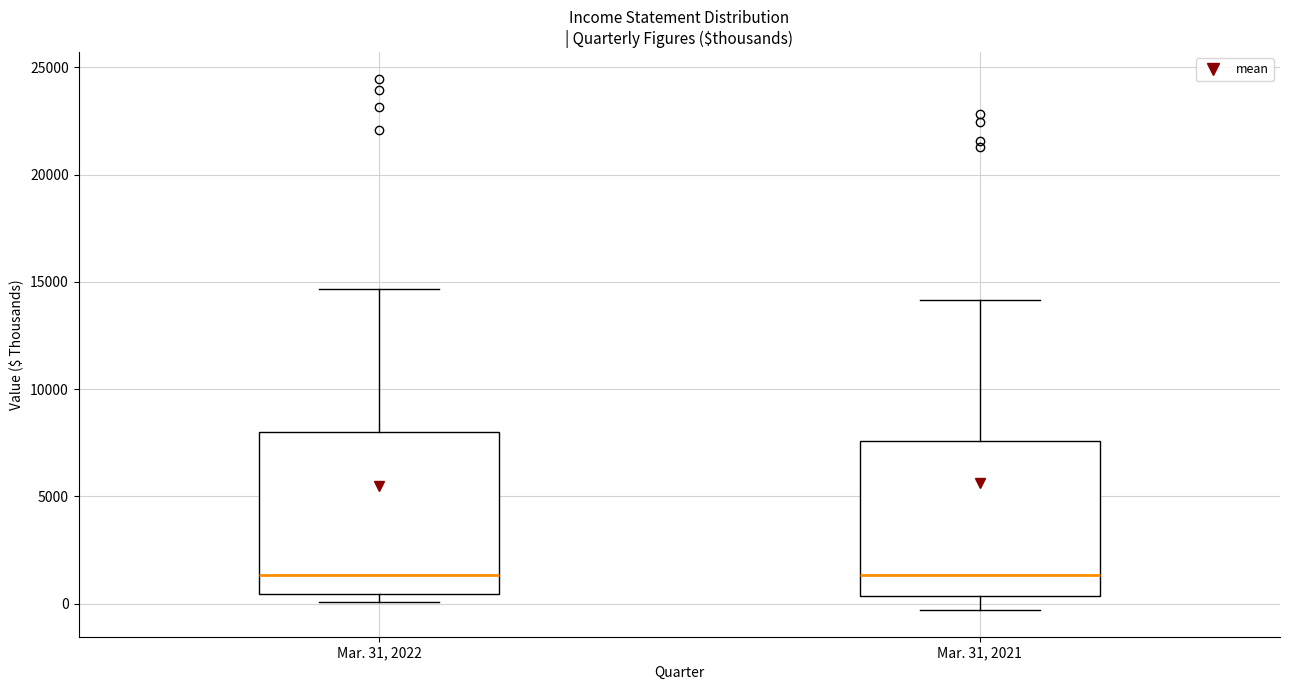

Where does the upper whisker of the box for Mar. 31, 2021 end on the y-axis? The values are not printed on the chart, so give them approximately, as read against the axis.

14000